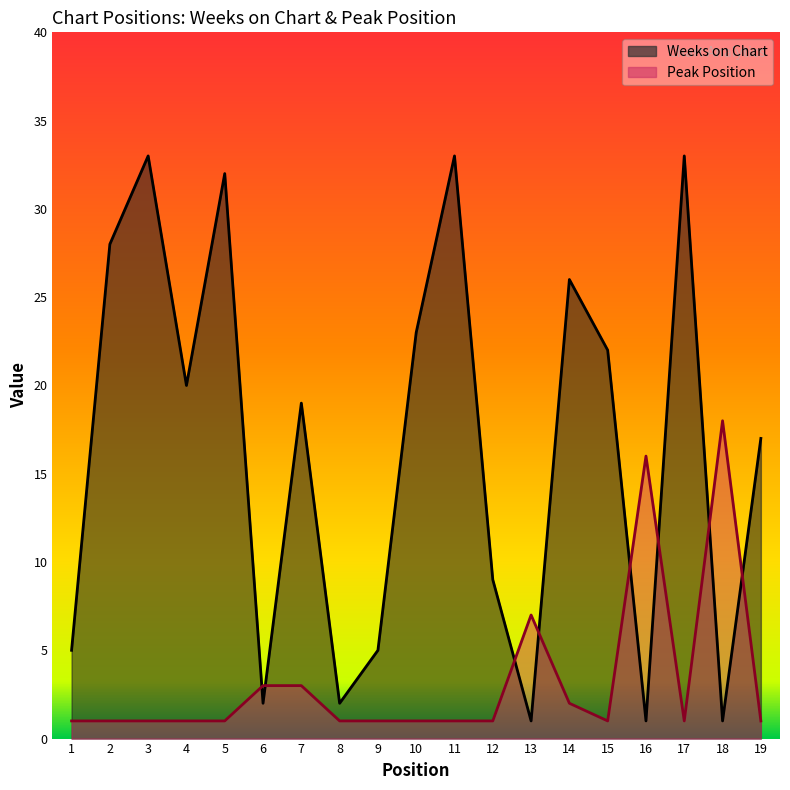

What is the difference between the Weeks on Chart values at 13 and 14?

25